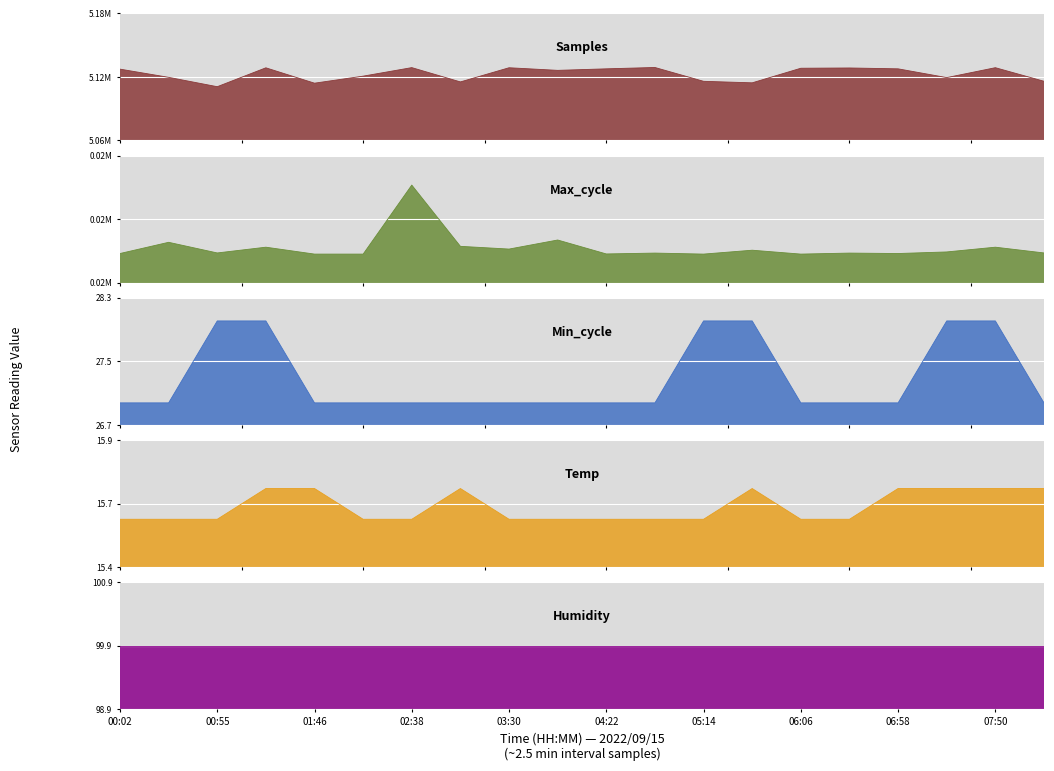

What value does the Samples series have at 06:58?

5129476.0